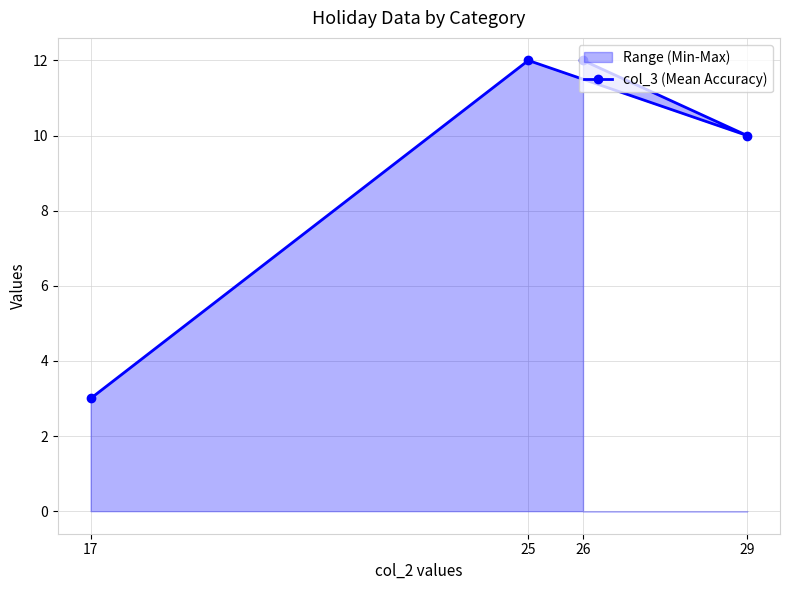

Does the chart display data point markers on the line(s)?

Yes